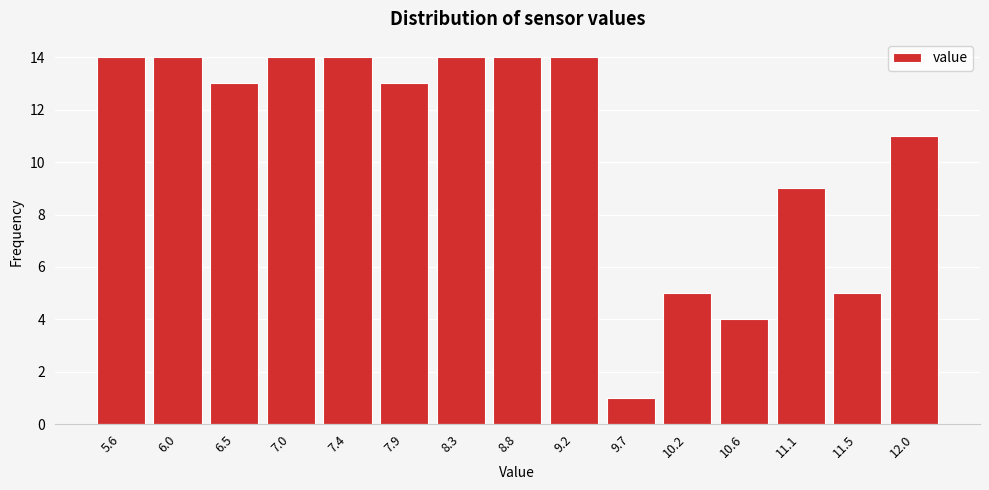

Reading left to right, what are all the values shown in this chart?

14	14	13	14	14	13	14	14	14	1	5	4	9	5	11